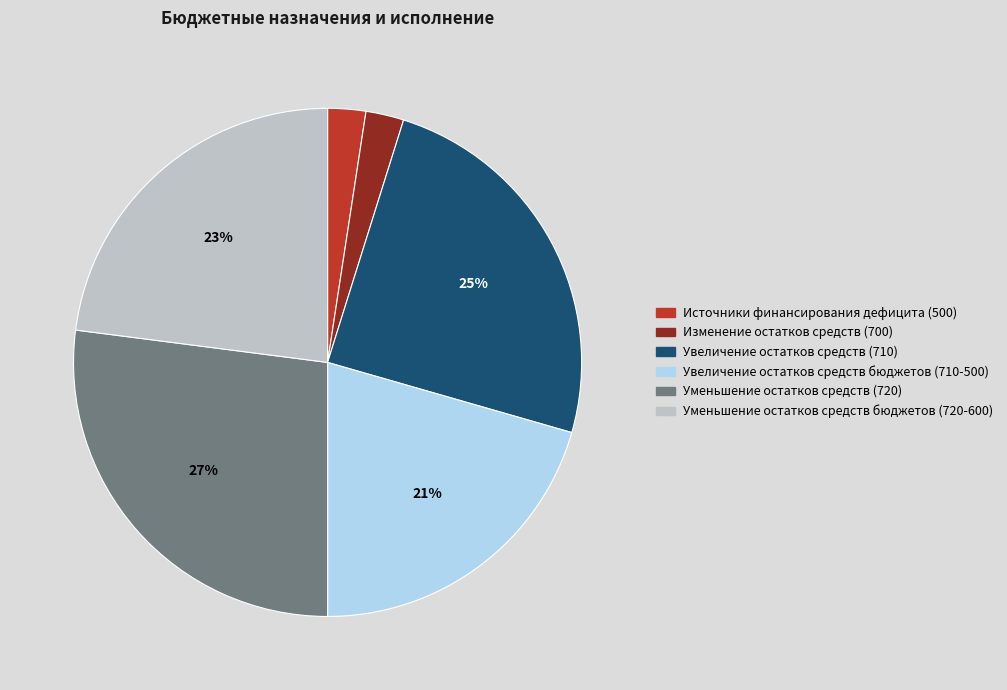

Does any single category account for the majority?

No